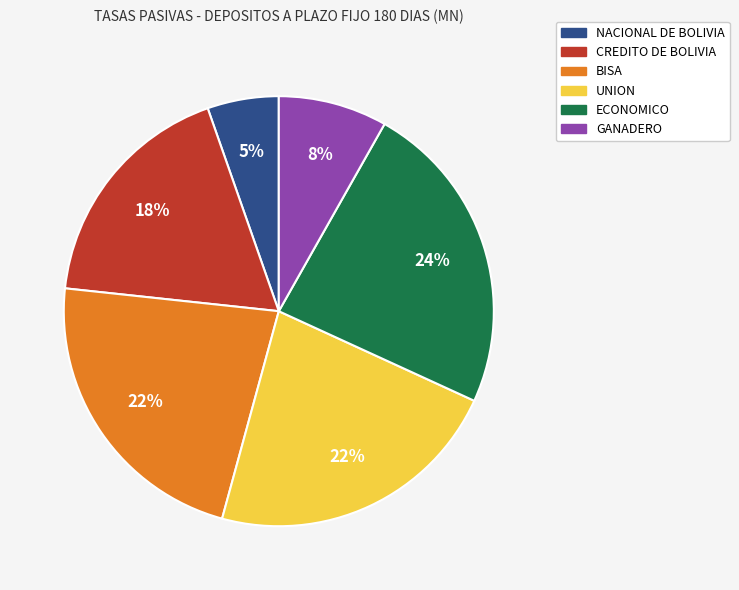

Approximately how many times larger is the value at NACIONAL DE BOLIVIA compared to BISA?

0.2